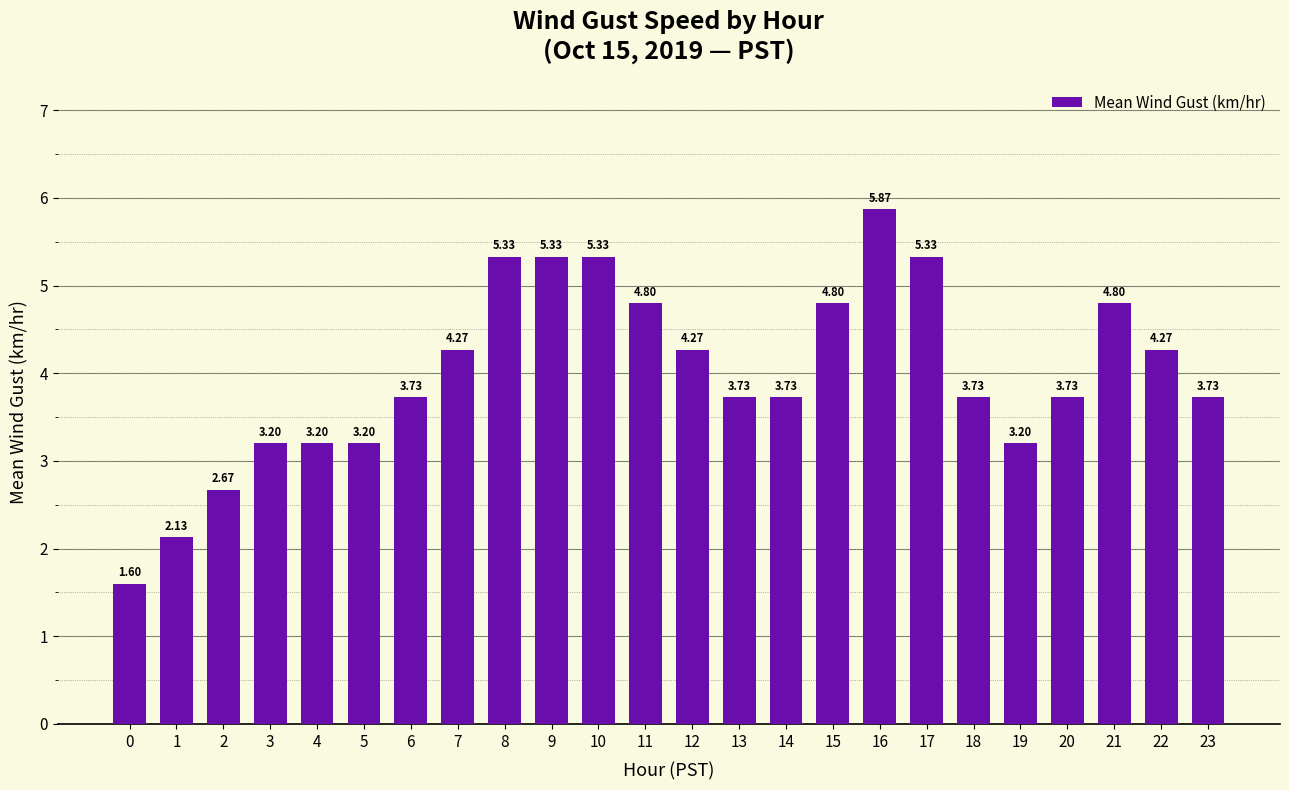

What is the approximate value at 5?

3.2